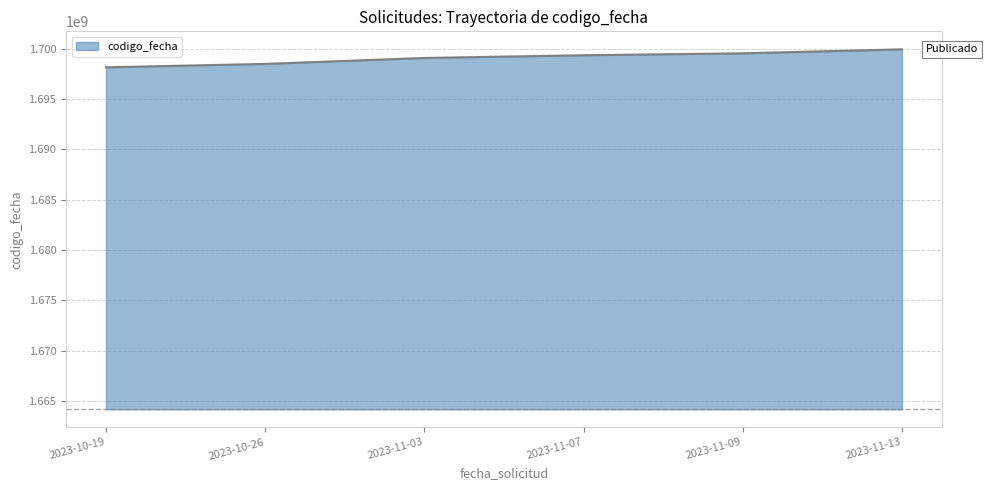

At which category does the chart reach its peak across all series?

2023-11-13